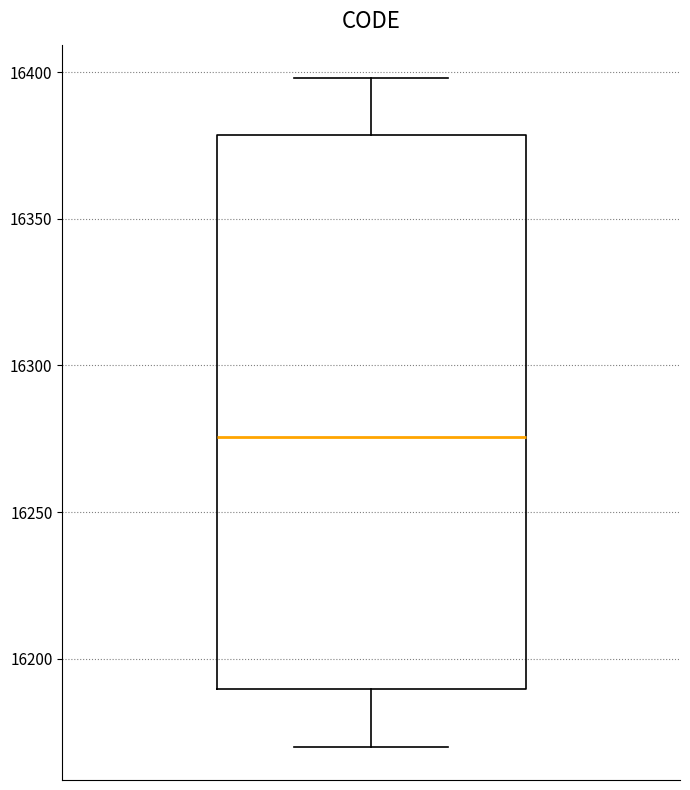

Read this box plot against the y-axis: the position of the median line, the range covered by the box, and the ends of both whiskers. The values are not printed on the chart, so give them approximately, as read against the axis.

median 16275, box 16190 to 16380, whiskers 16170 to 16400